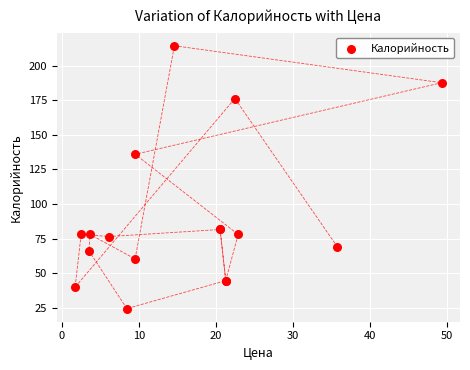

What Y value in the scatter plot is closest to 119?

136.0